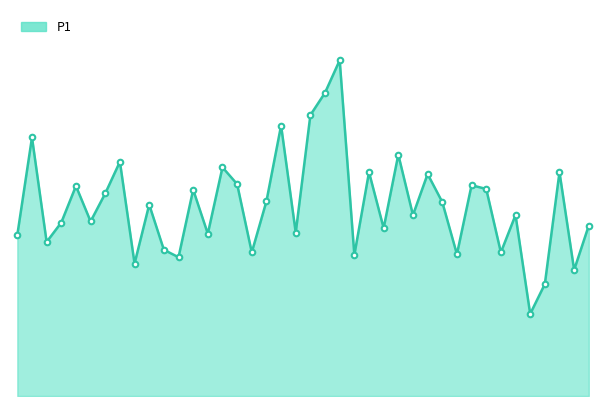

How many points are higher than both their immediate neighbors (excluding endpoints)?

14